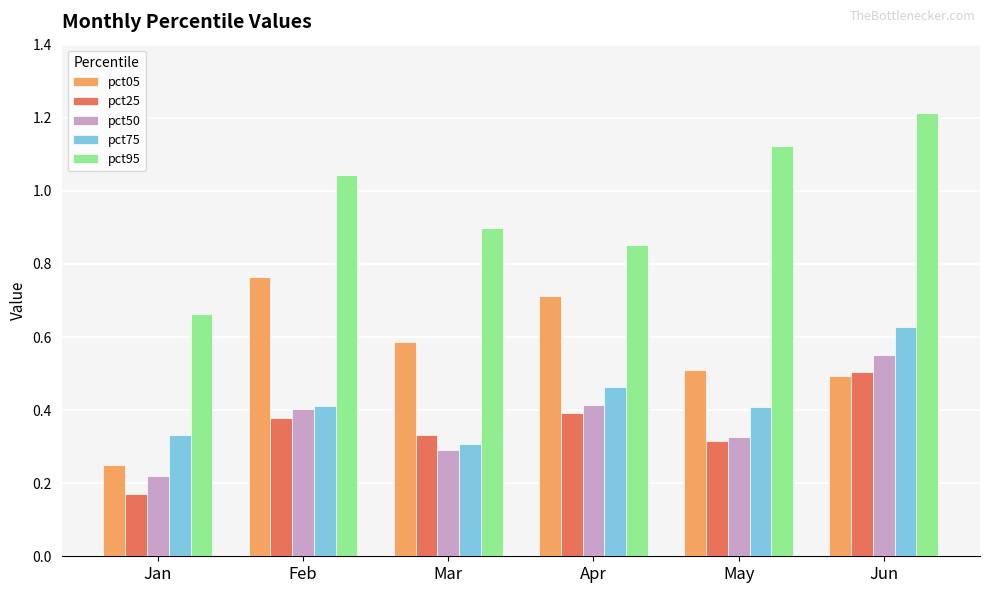

At which label does pct50 reach its minimum?

Jan